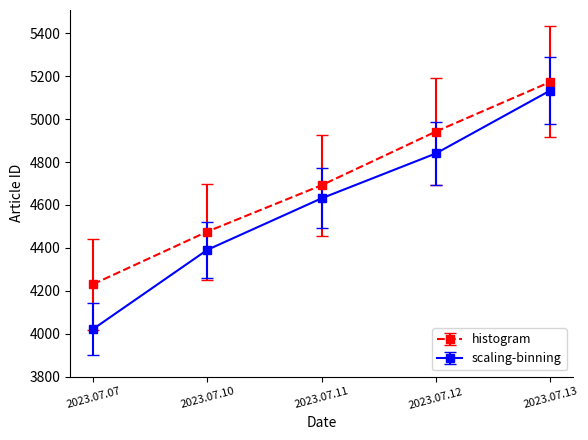

How many lines are shown in the chart?

2